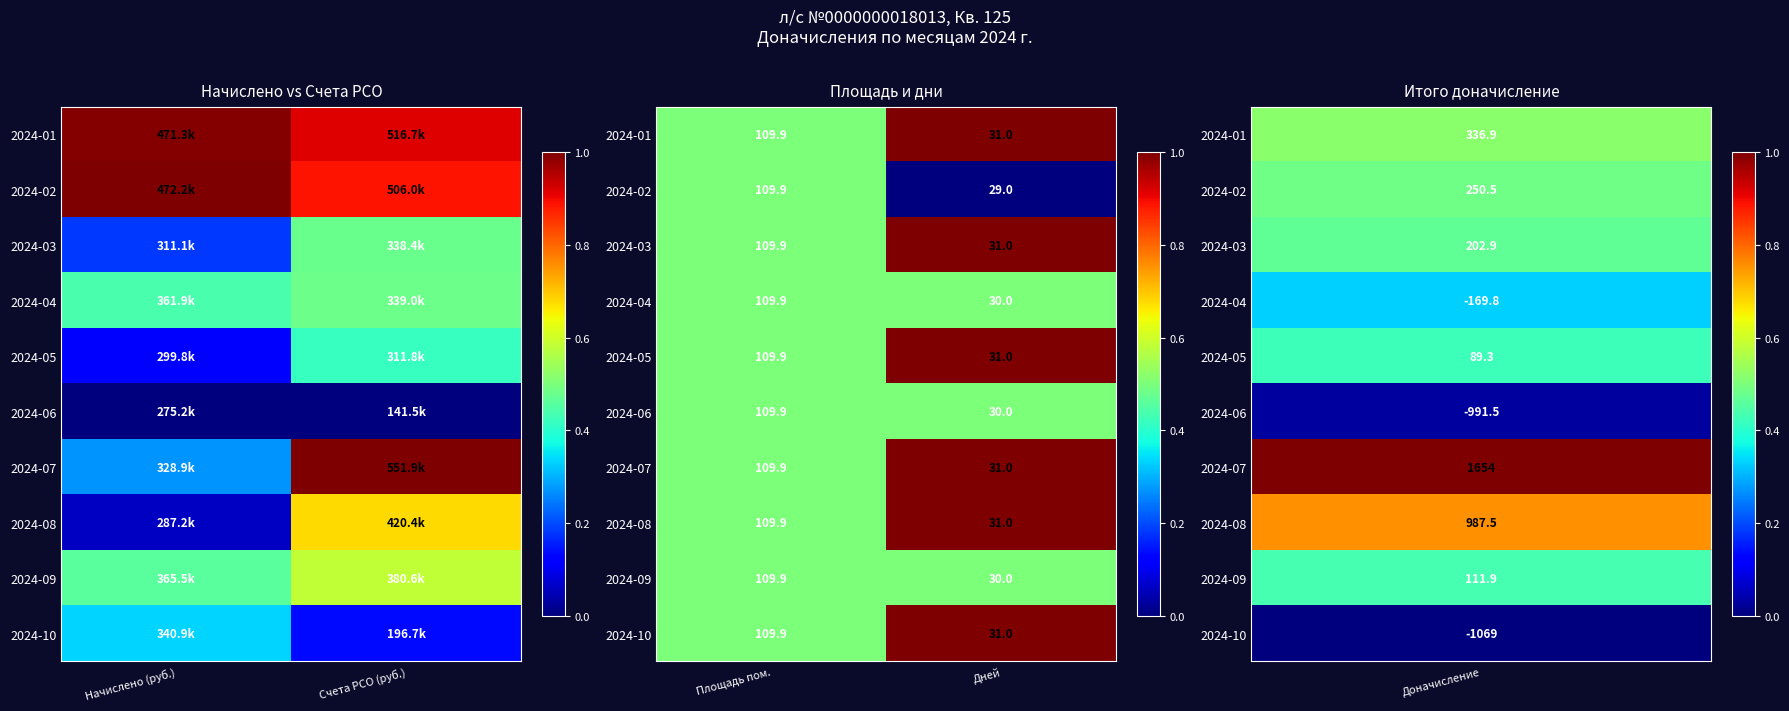

Is the value of 2024-05 at Площадь пом. greater than the value of 2024-09 at Дней?

No